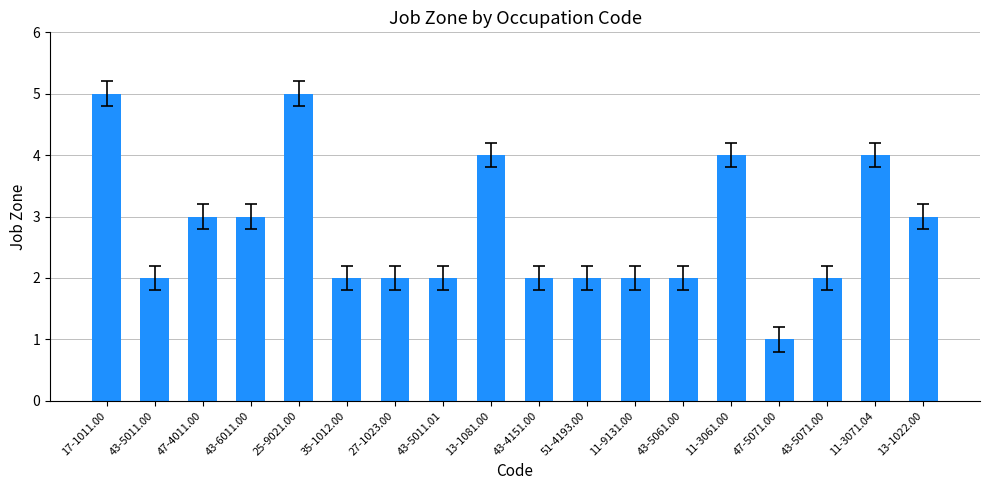

What is the sum of the values at 47-4011.00 and 17-1011.00?

8